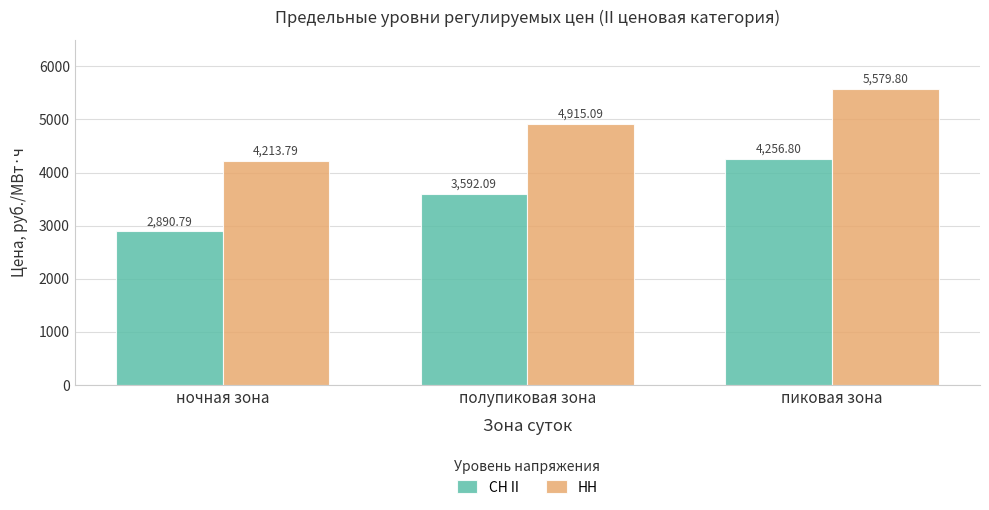

Reading left to right, list all the values displayed in this chart.

СН II: ночная зона=2890.8	полупиковая зона=3592.1	пиковая зона=4256.8
НН: ночная зона=4213.8	полупиковая зона=4915.1	пиковая зона=5579.8